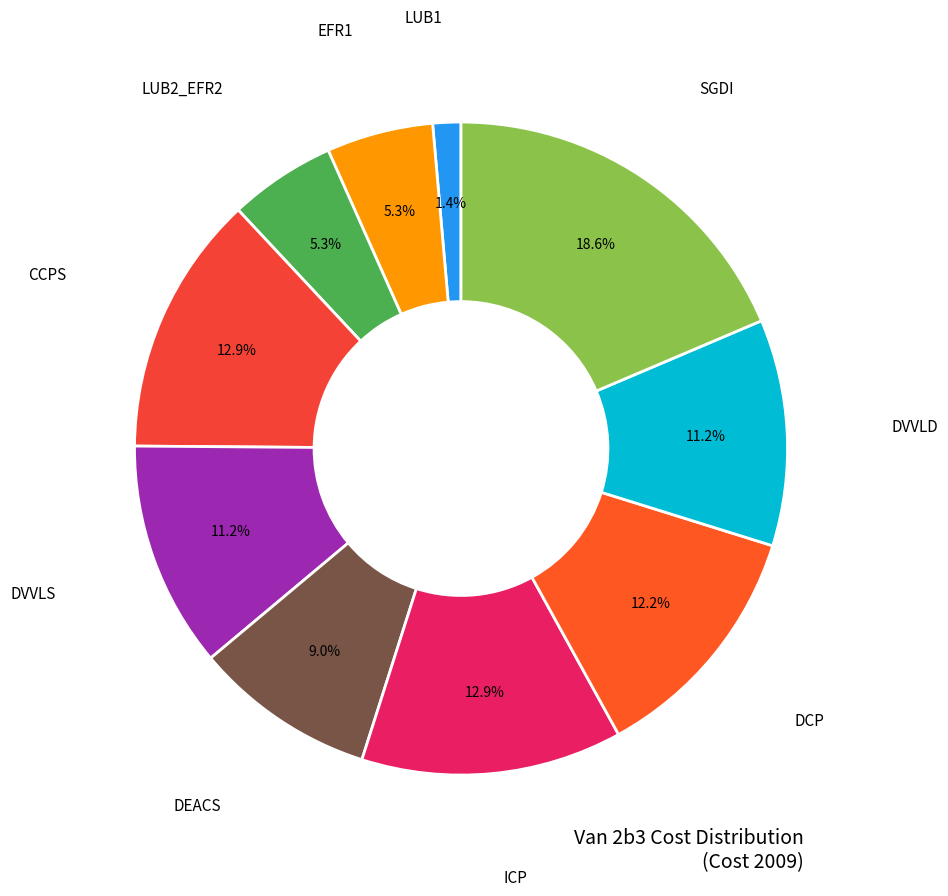

To the nearest percent, what is the average slice percentage?

10%